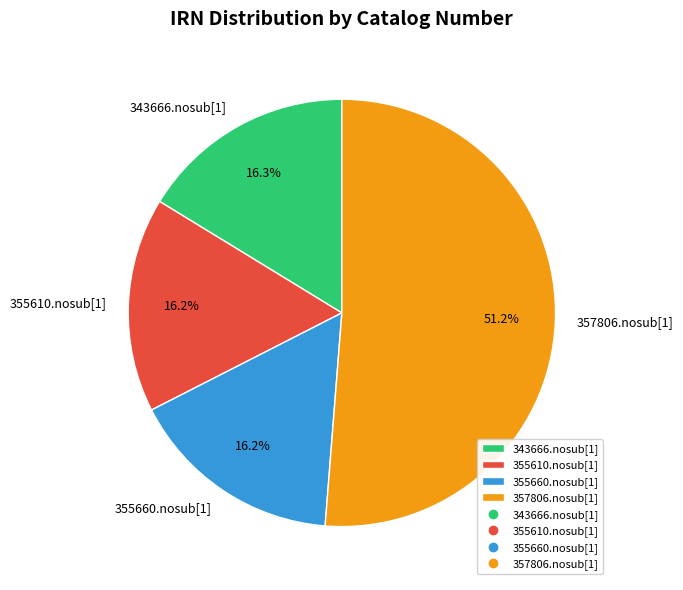

How many slices are in this pie chart?

4